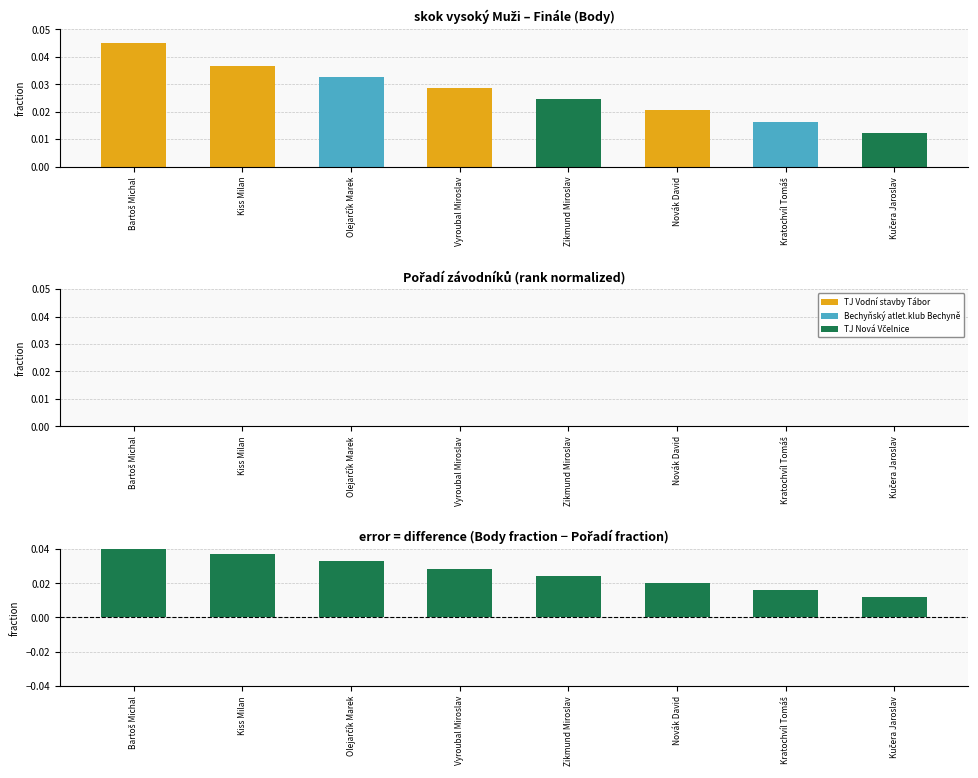

Does the chart contain stacked bars?

No